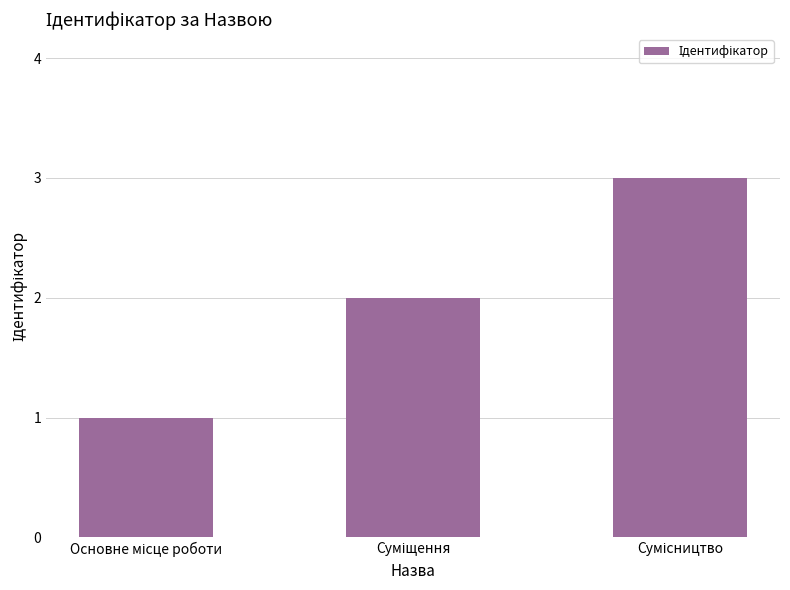

What is the greatest value displayed?

3